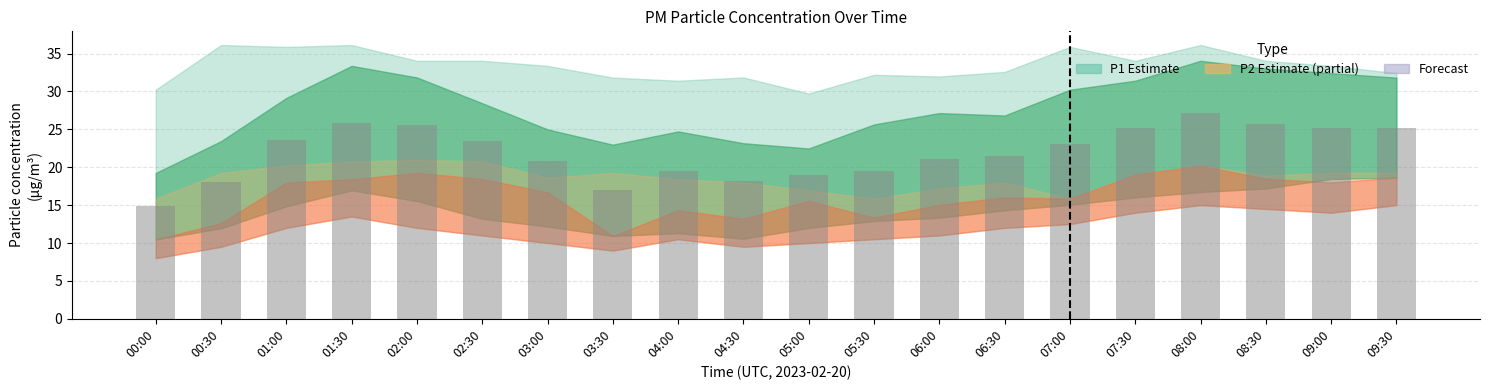

What is the sum of the values at 09:30 and 03:30?

42.2